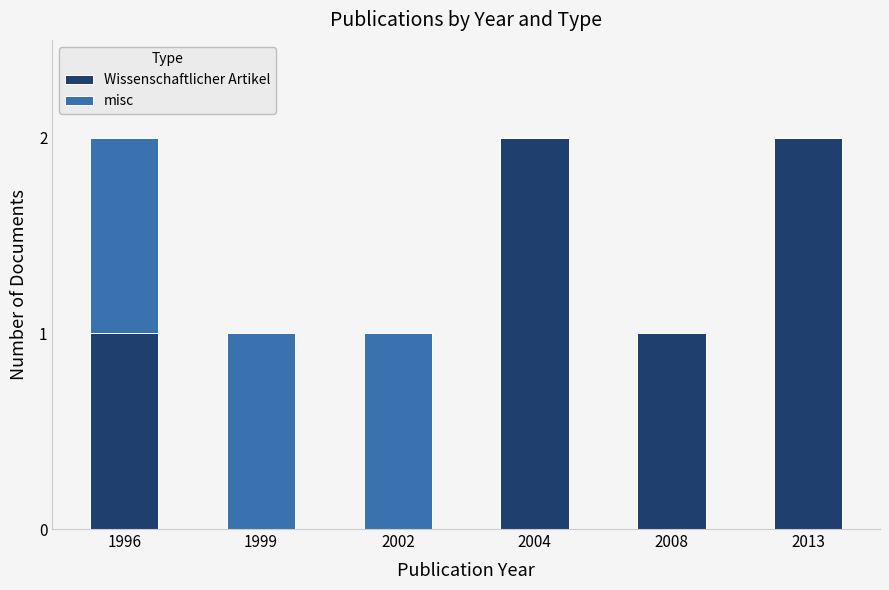

The Wissenschaftlicher Artikel series shows 0 at 1999. True or false?

True